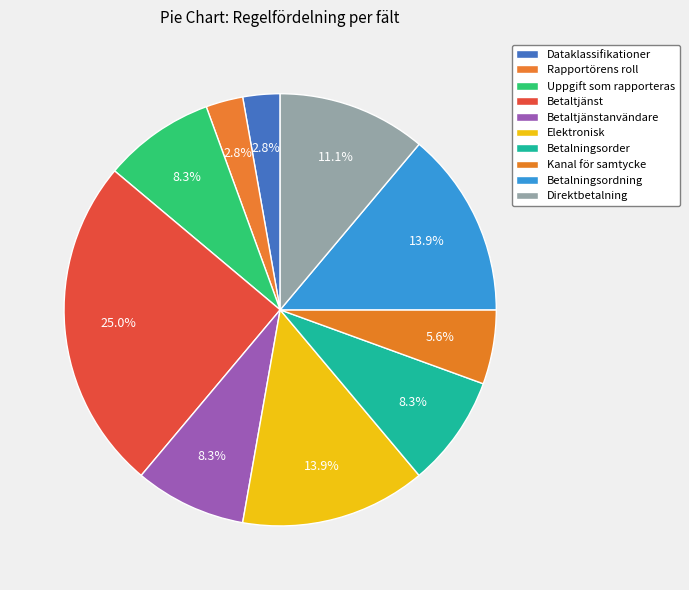

What is the change in value from Betaltjänst to Elektronisk?

-4